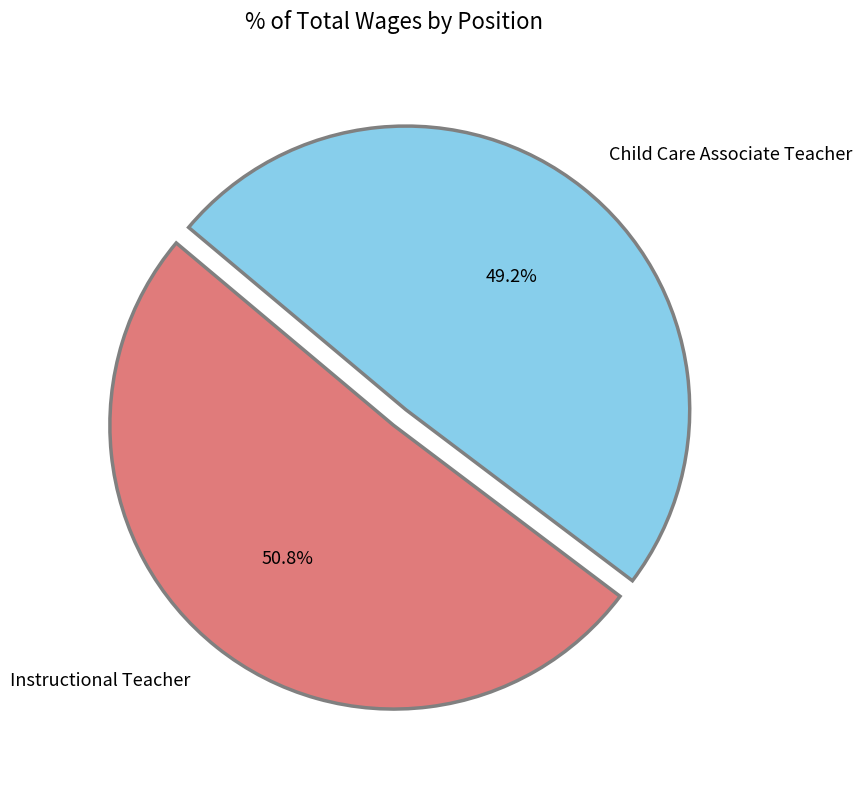

To the nearest percent, what is the difference between the largest and smallest slice percentages?

2%